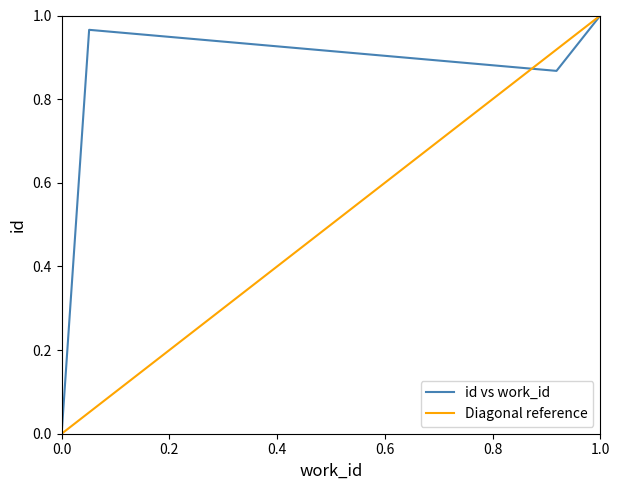

Is it true that the value at 7593 is 0.7?

False